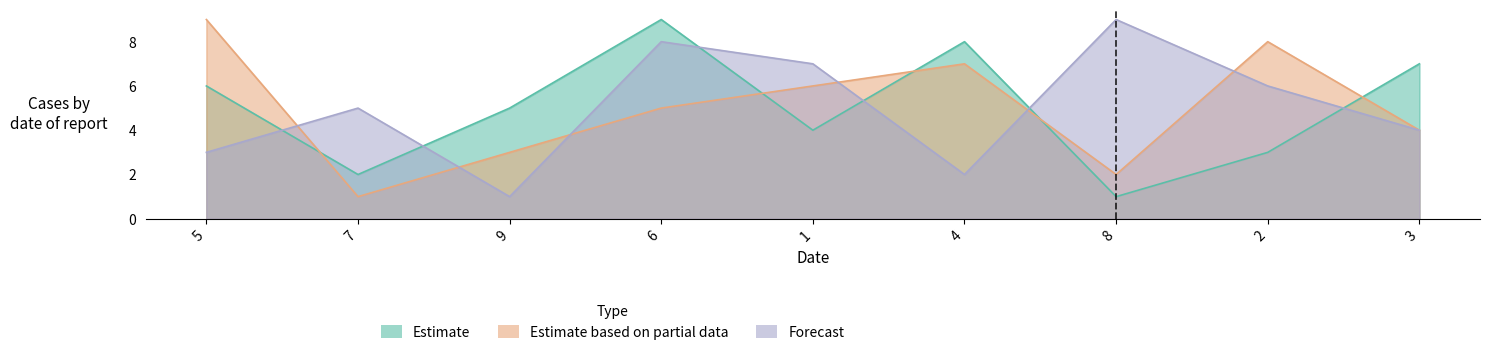

In Estimate, how many points are higher than both neighbors (excluding endpoints)?

2